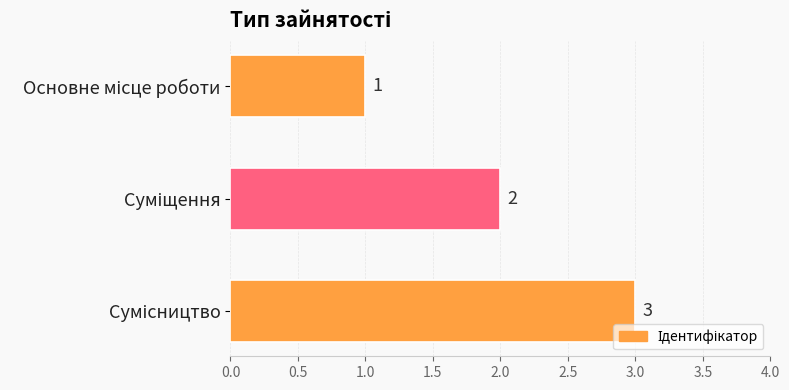

What is the sum of all values?

6